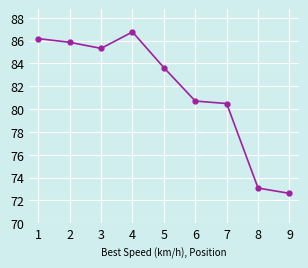

Where is the data nearest to the value 79?

7